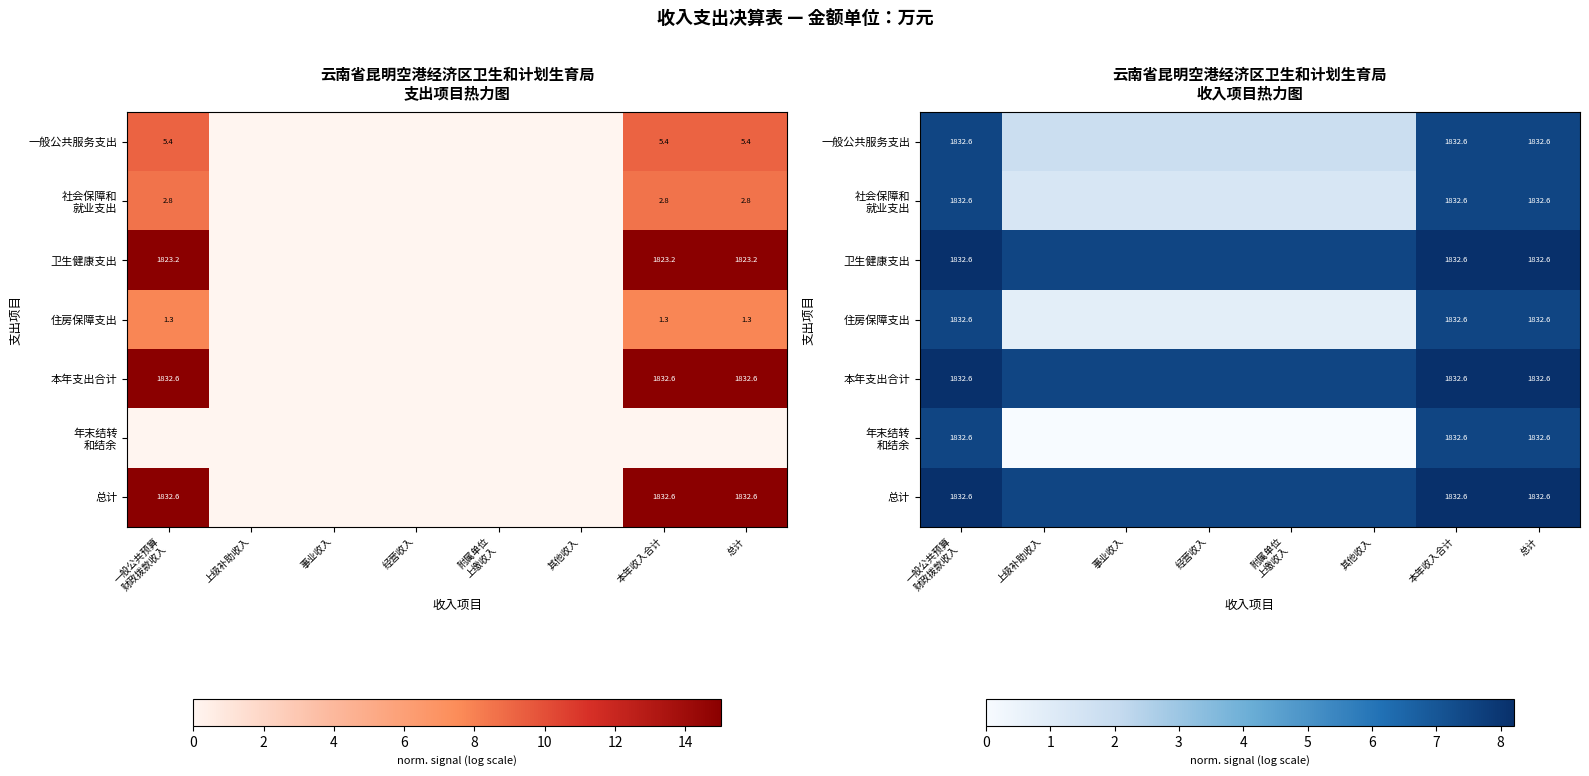

At 总计, list the series in order from largest to smallest.

本年支出合计, 总计, 卫生健康支出, 一般公共服务支出, 社会保障和 就业支出, 住房保障支出, 年末结转 和结余